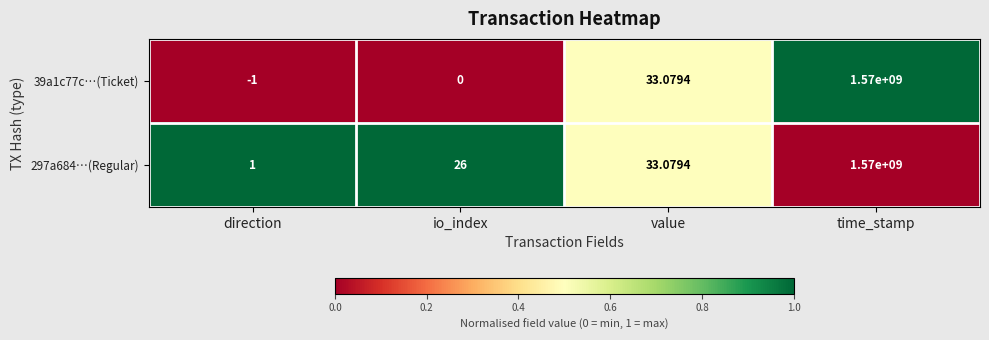

Which category has the highest value across all series?

time_stamp